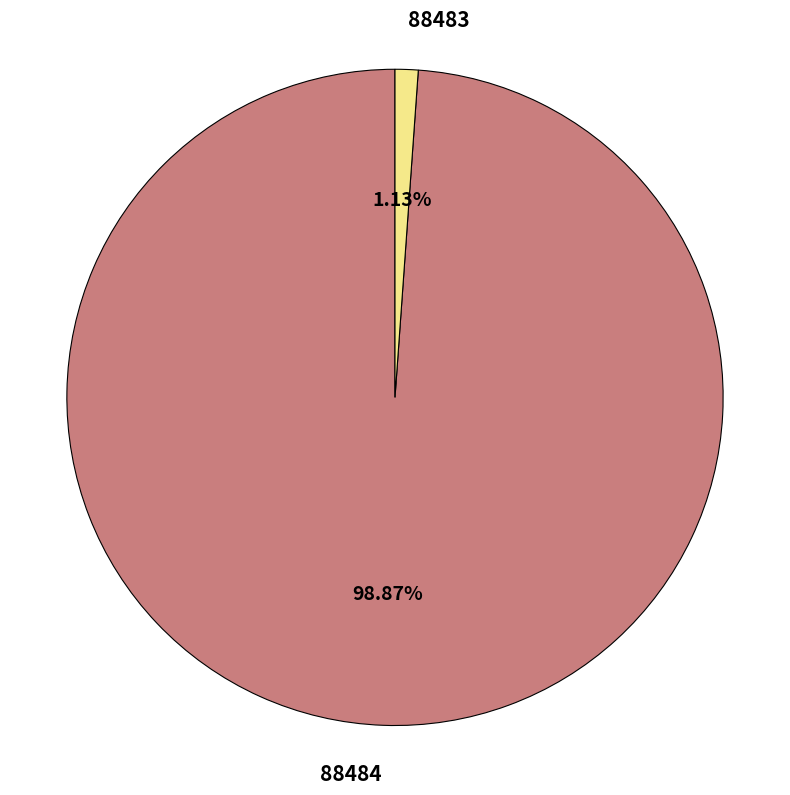

How many segments does this pie chart have?

2